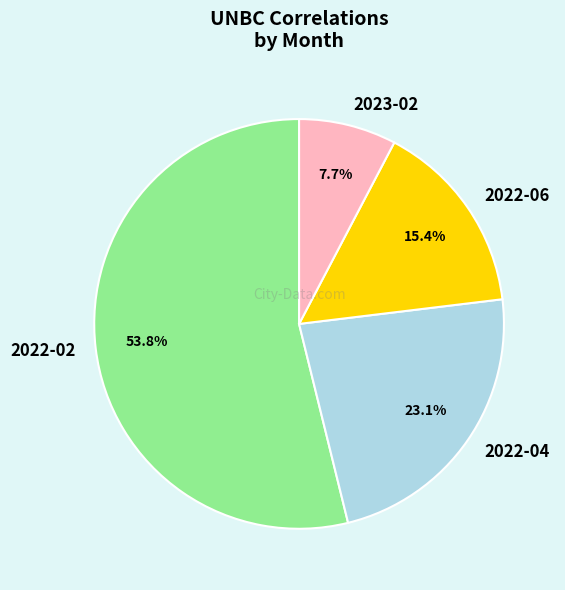

What is the ratio of the value at 2023-02 to the value at 2022-06?

0.5